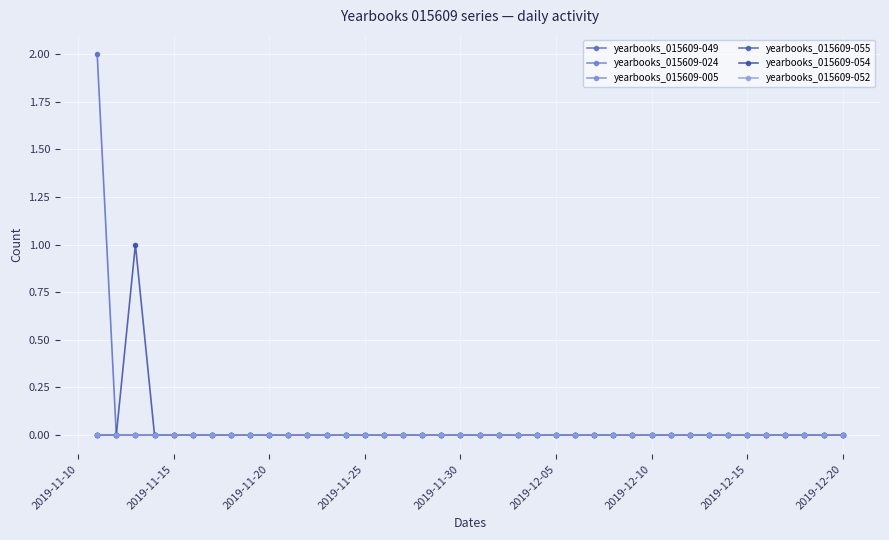

Does the chart have visible grid lines?

Yes